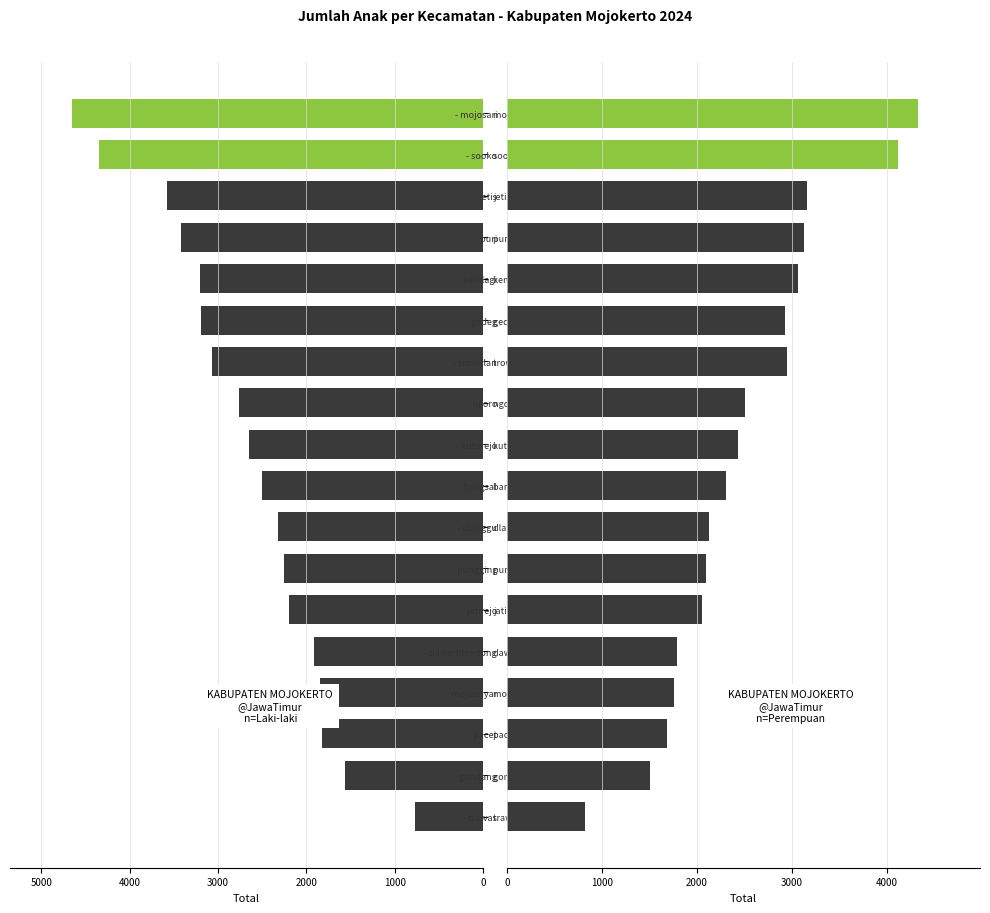

Is it true that P equals 2505 at - ngoro?

True